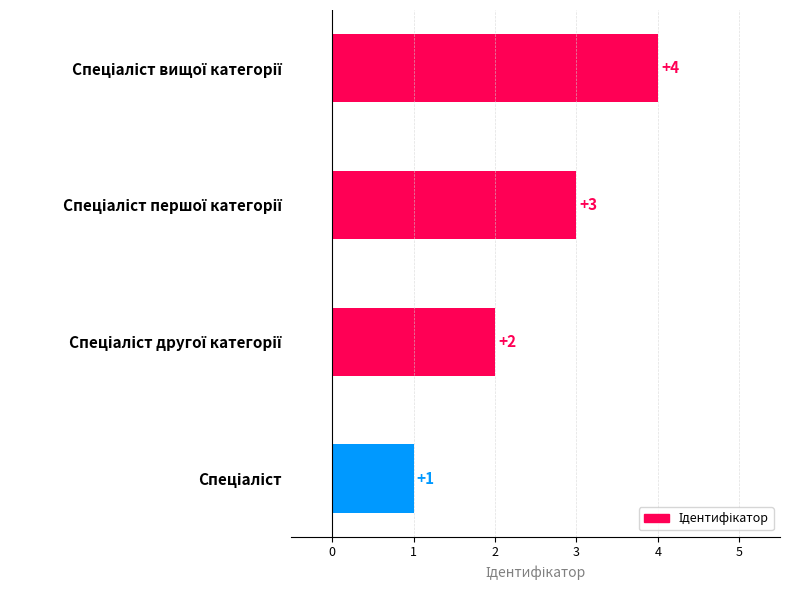

What is the greatest value displayed?

4